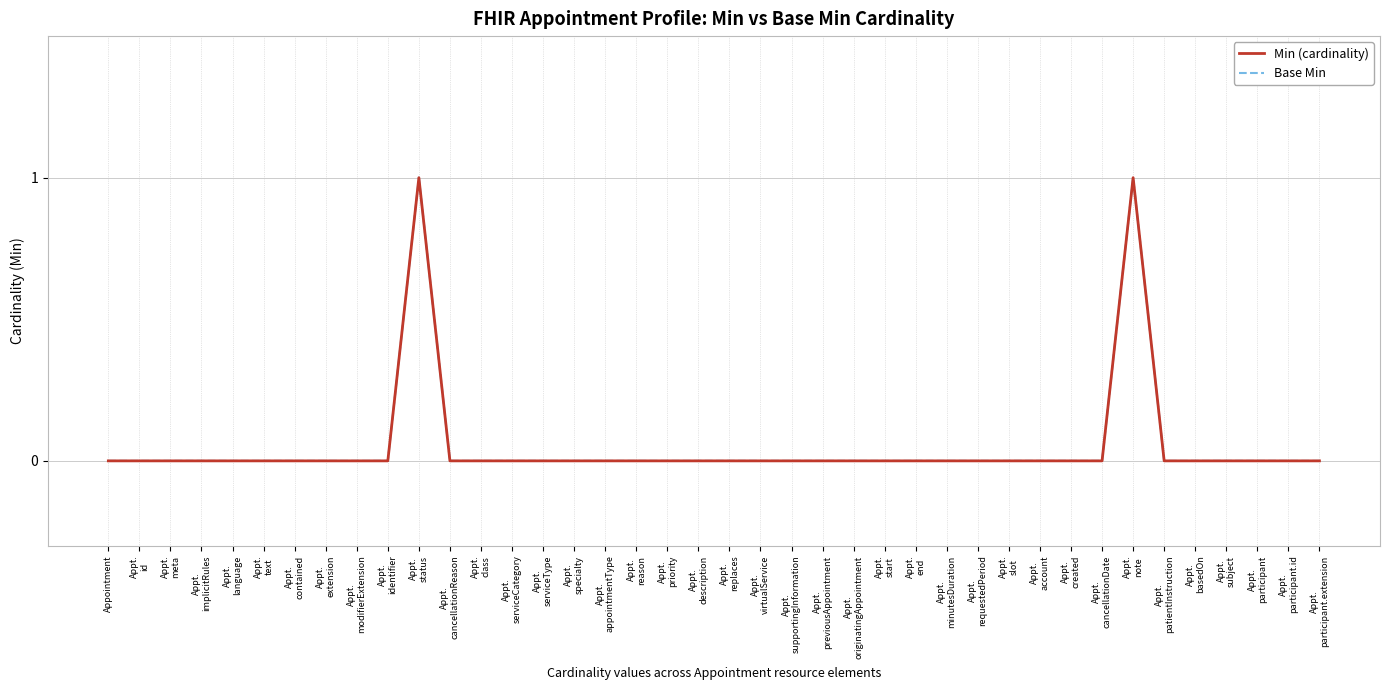

Does the chart display data point markers on the line(s)?

No